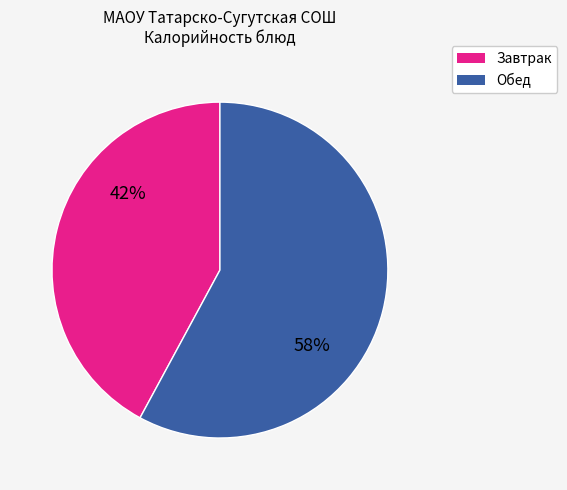

To the nearest percent, what is the difference between the largest and smallest slice percentages?

16%